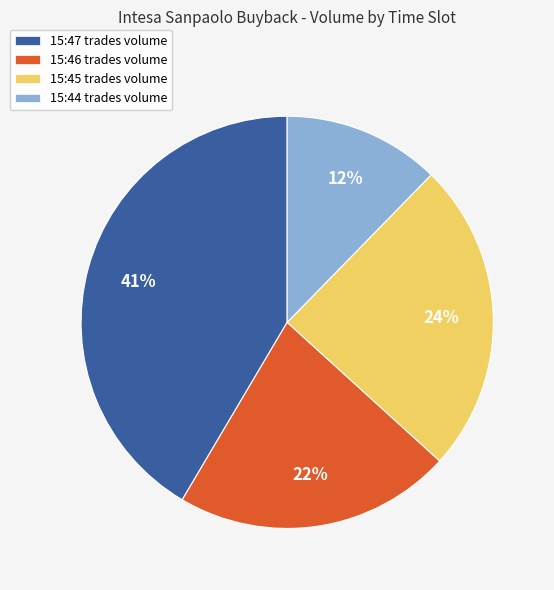

To the nearest percent, what is the difference between the largest and smallest slice percentages?

29%